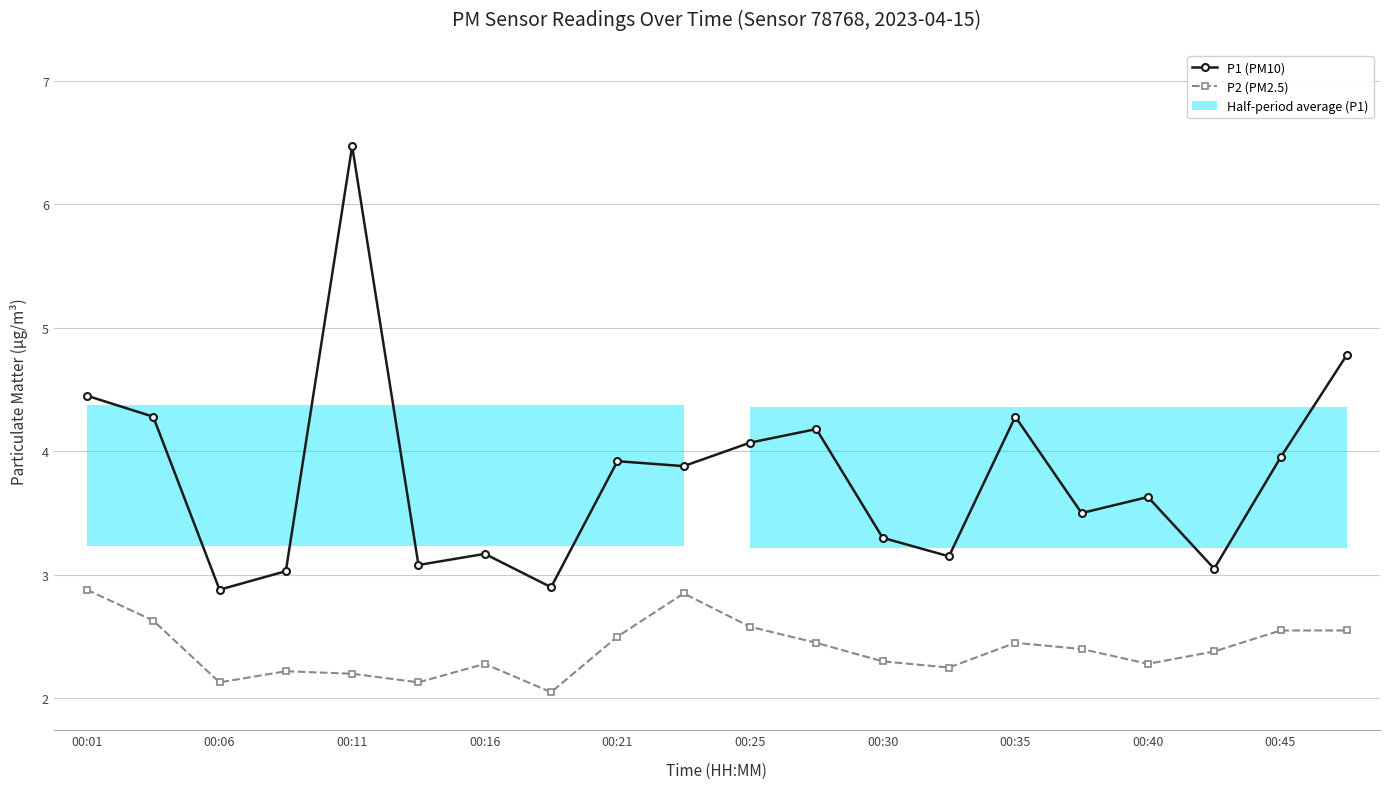

Where is P1 (PM10) nearest to the value 4?

00:45